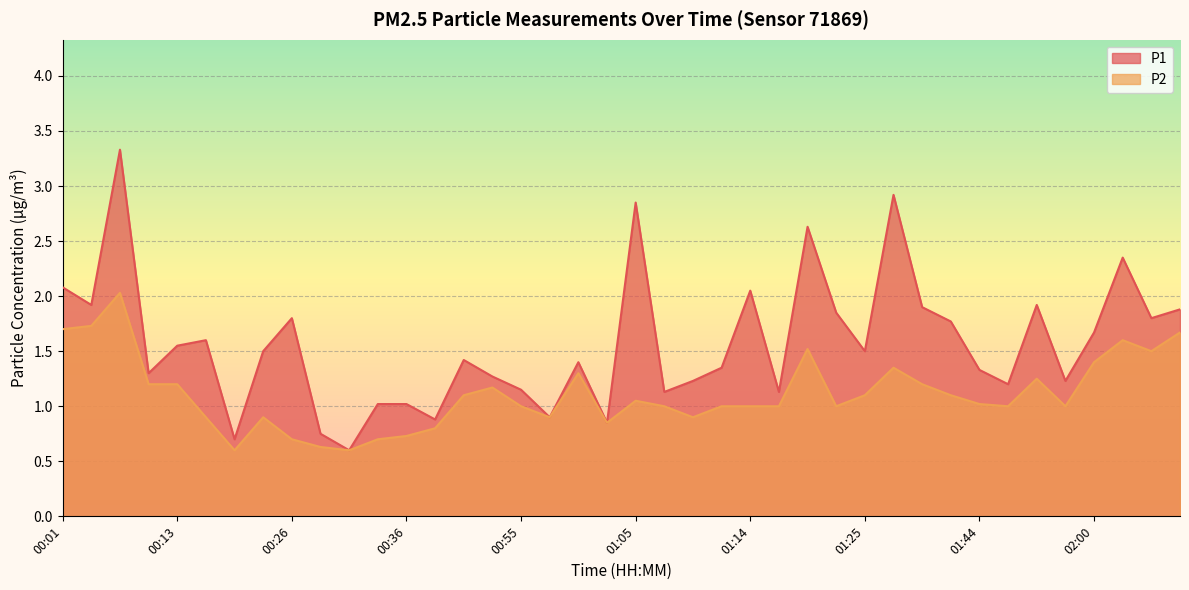

What is the difference between the P2 values at 01:50 and 01:55?

0.2